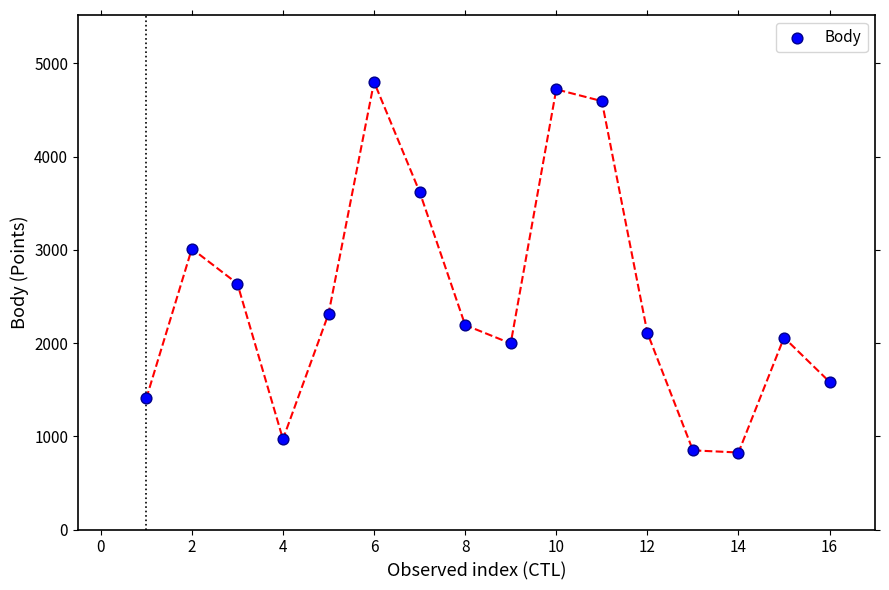

What is the range of X values (max minus min)?

15